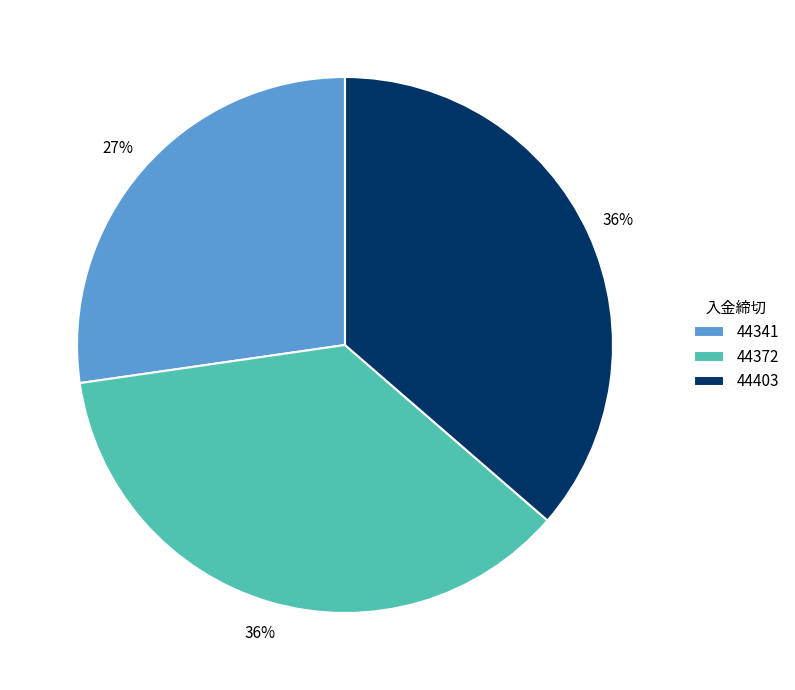

Combined, do 44372 and 44341 account for over 50%?

Yes